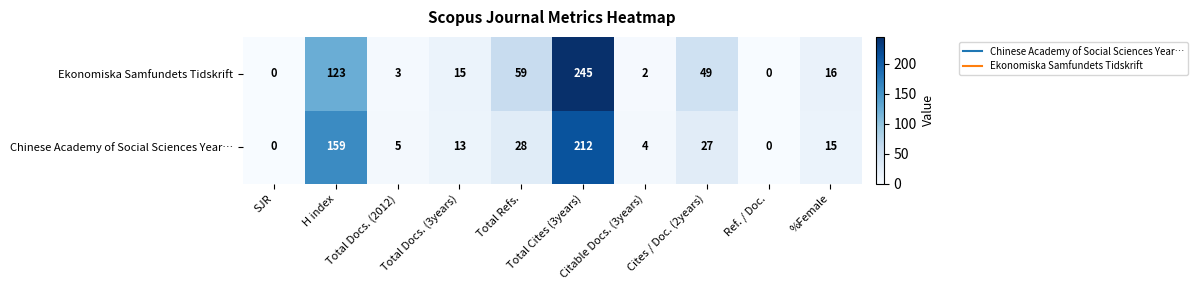

What is the sum of all Chinese Academy of Social Sciences Year… values?

463